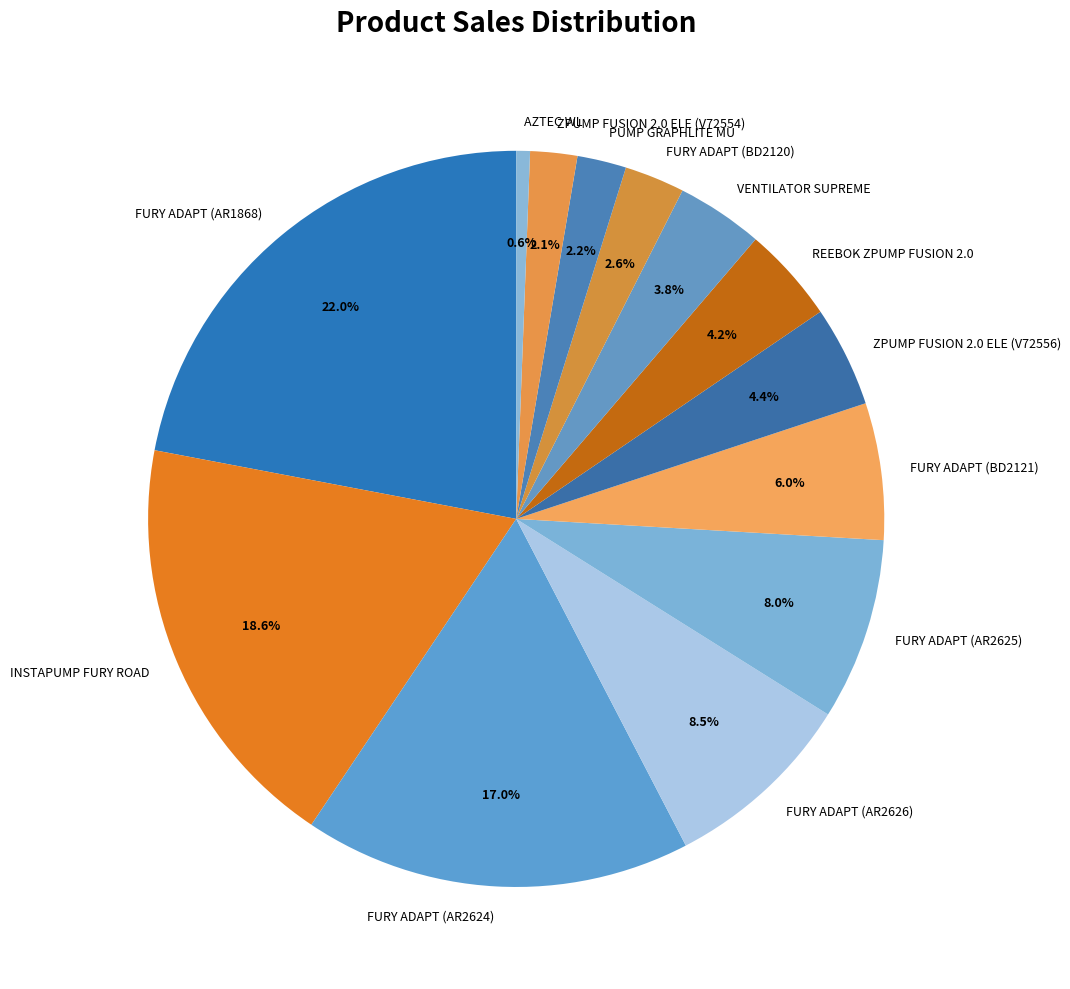

What is the ratio of the value at FURY ADAPT (AR1868) to the value at FURY ADAPT (AR2626)?

2.6